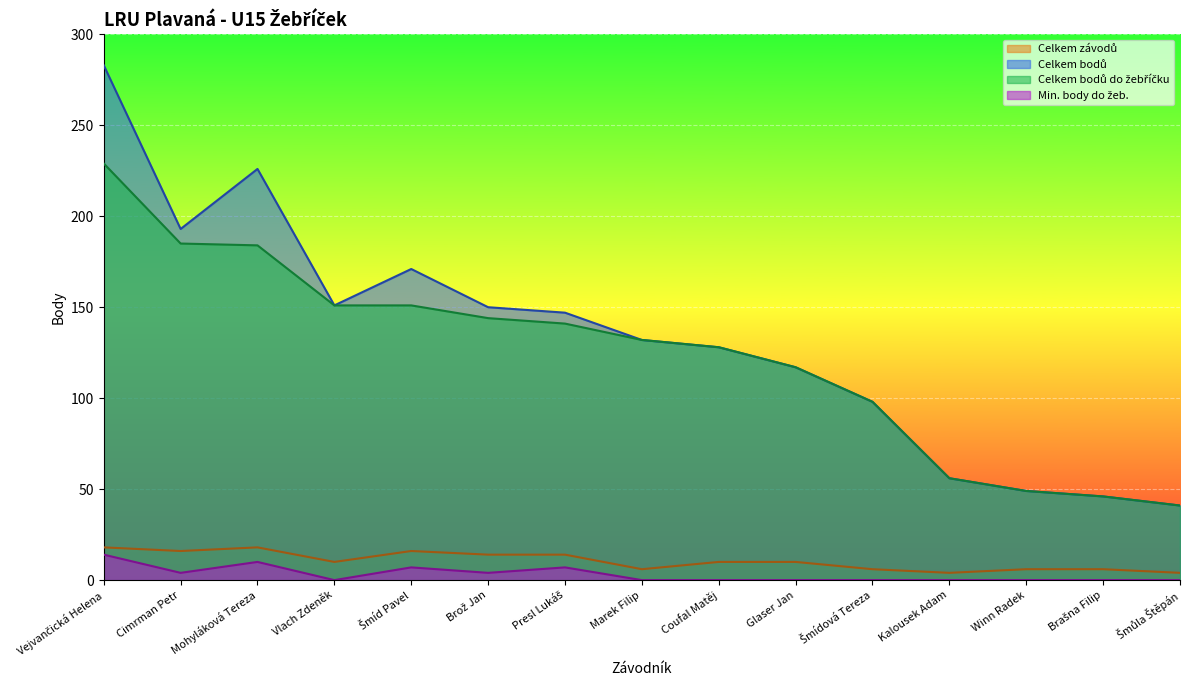

What is the sum of all Celkem bodů do žebříčku values?

1852